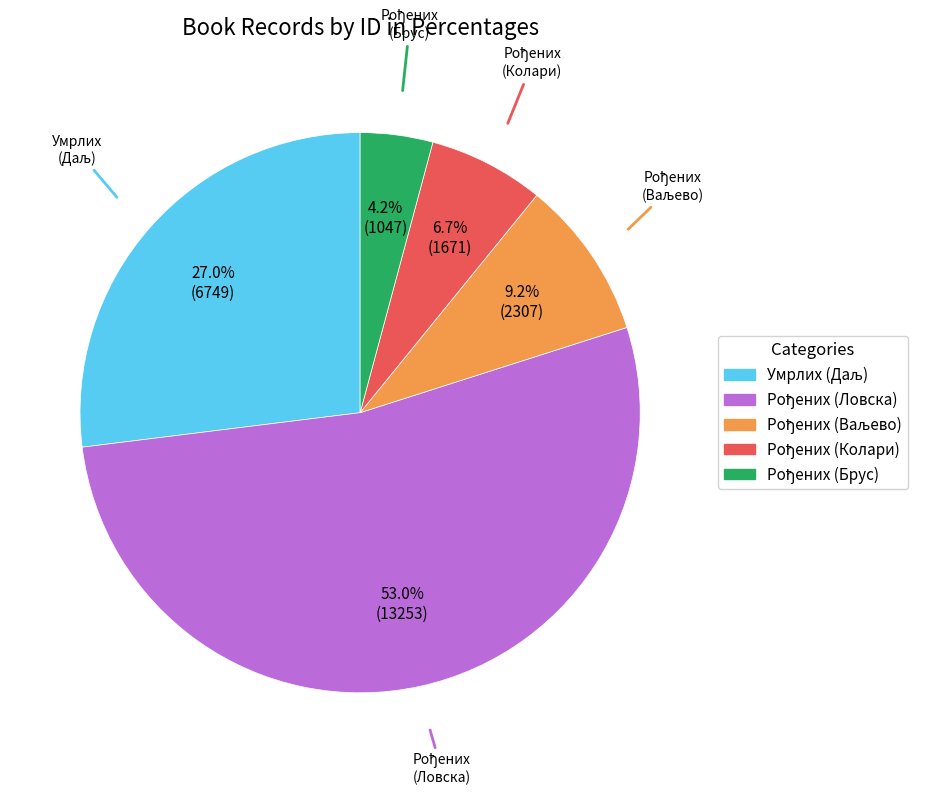

Is there a majority slice in this chart?

Yes